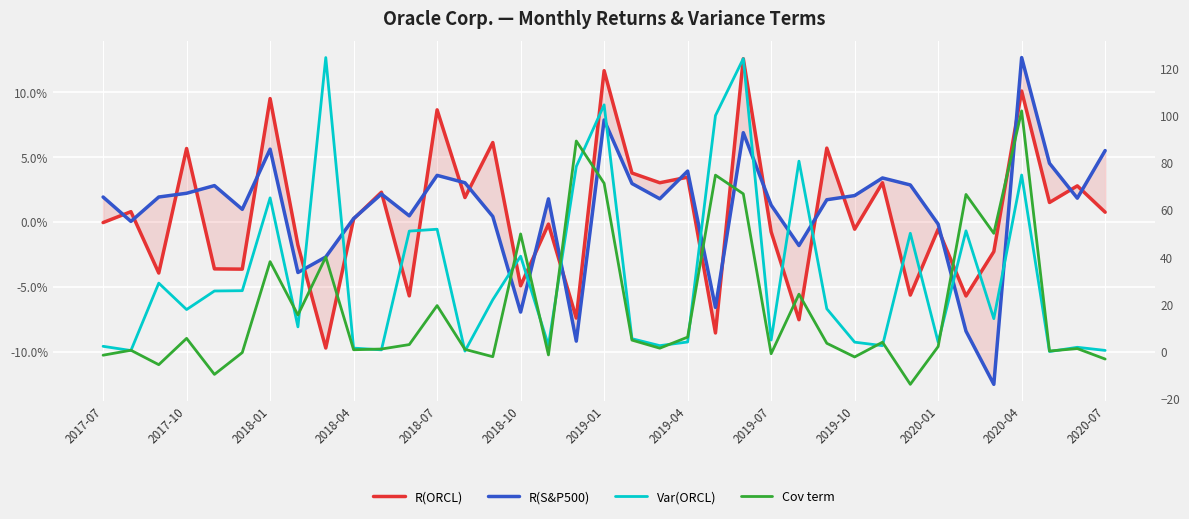

The R(ORCL) series shows 0.0 at 2017-10. True or false?

False